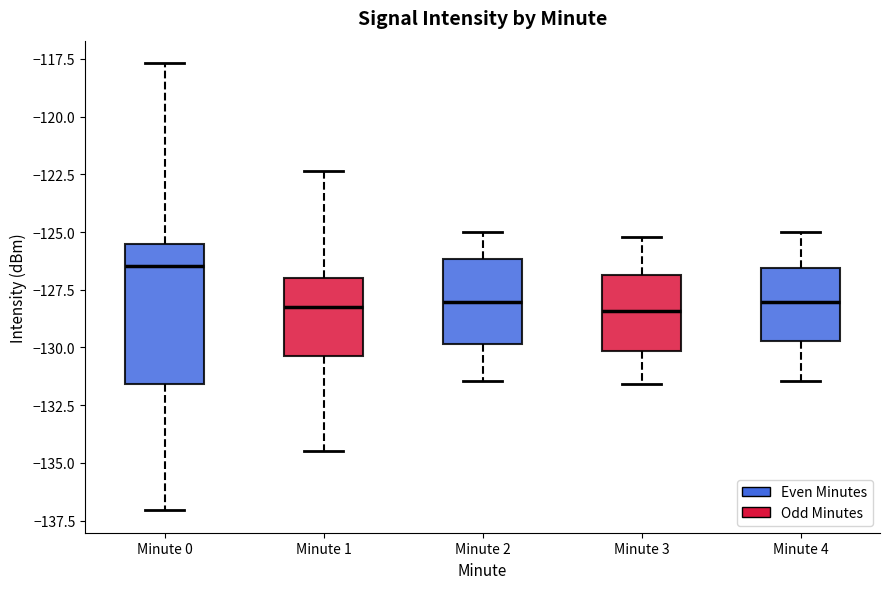

Where is the upper edge of the box for Minute 2 on the y-axis? The values are not printed on the chart, so give them approximately, as read against the axis.

-126.0